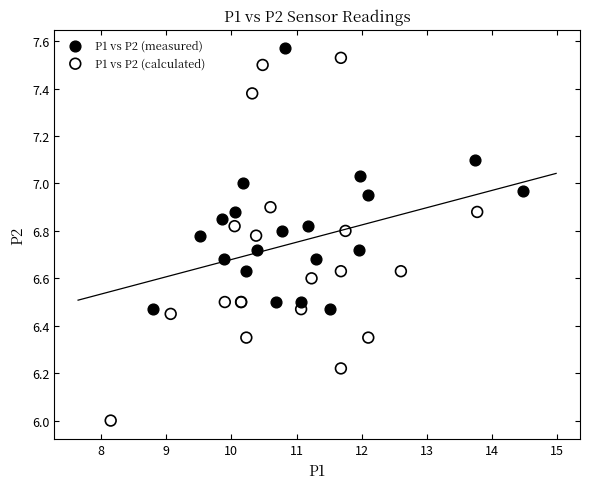

What are all the series names shown in the legend?

P1 vs P2 (measured), P1 vs P2 (calculated)